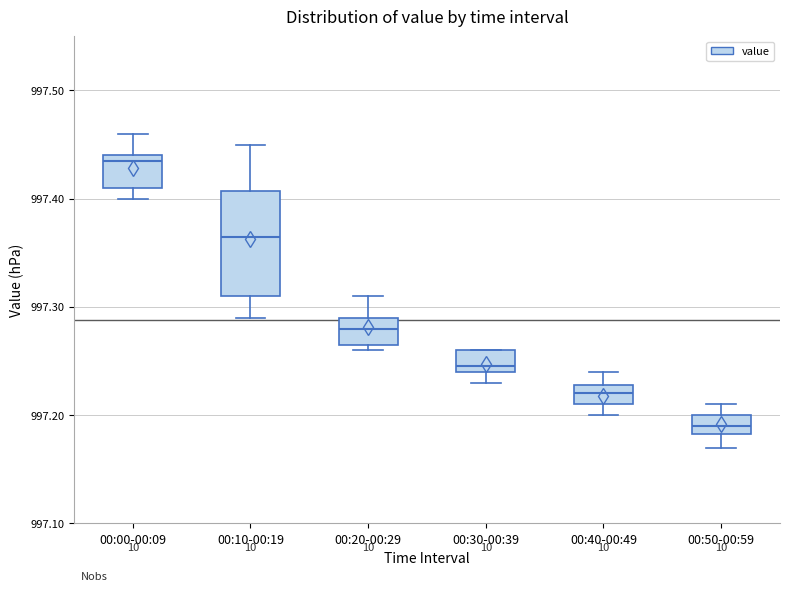

Comparing the boxes themselves (not the whiskers), which one is the tallest?

00:10-00:19